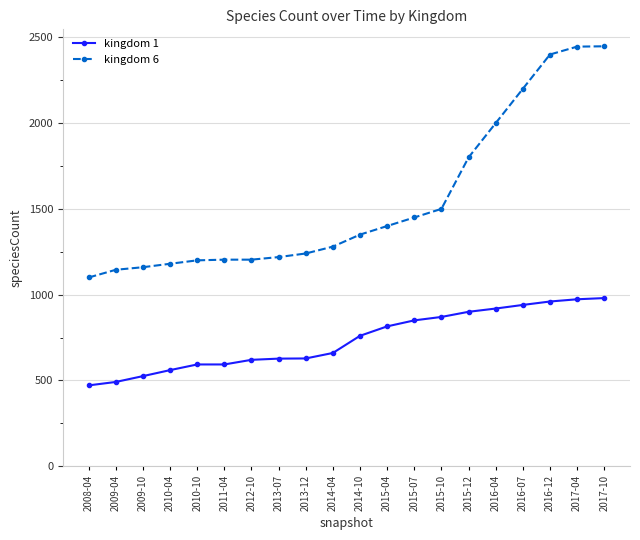

Rank the series by their average value, from lowest to highest.

kingdom 1, kingdom 6